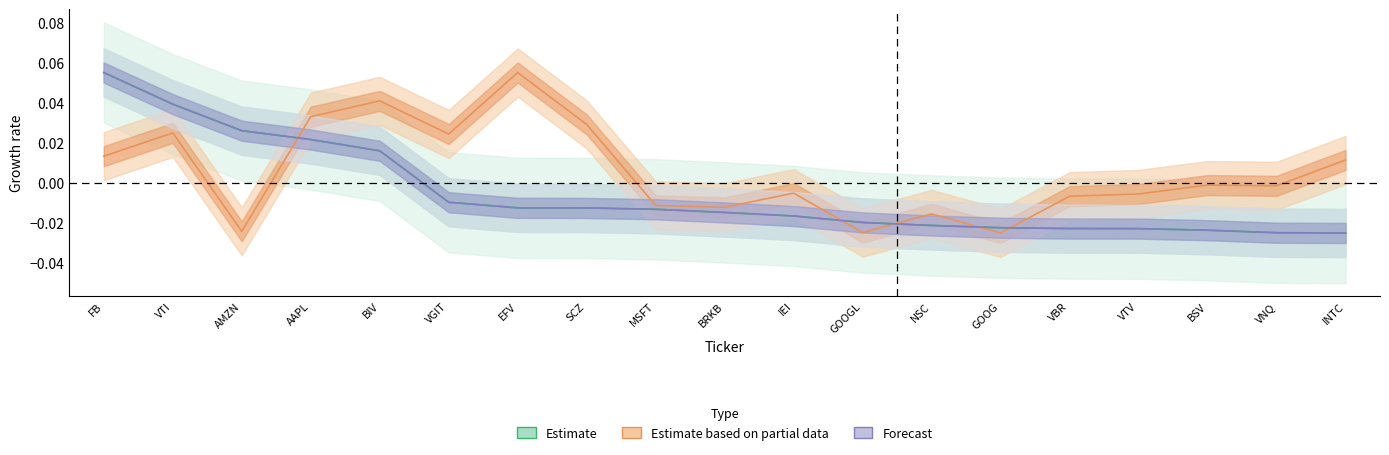

What is the label of the 7th point from the right?

NSC